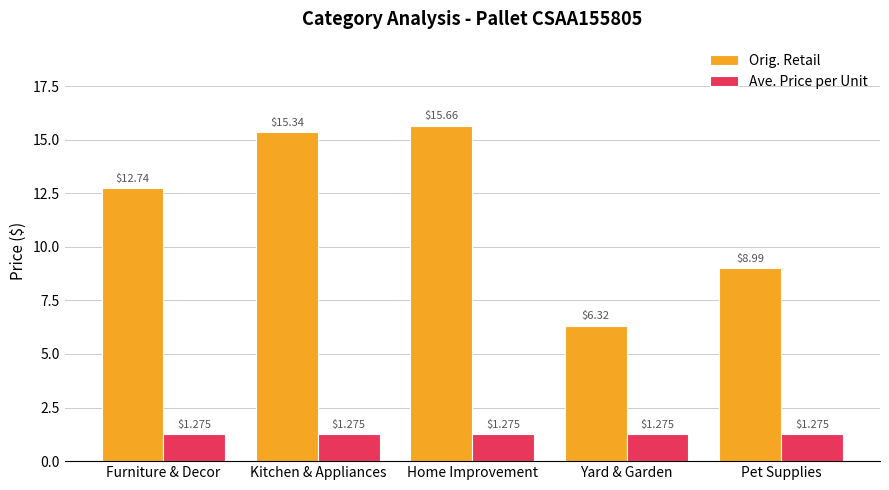

Which series has the widest spread of values?

Orig. Retail